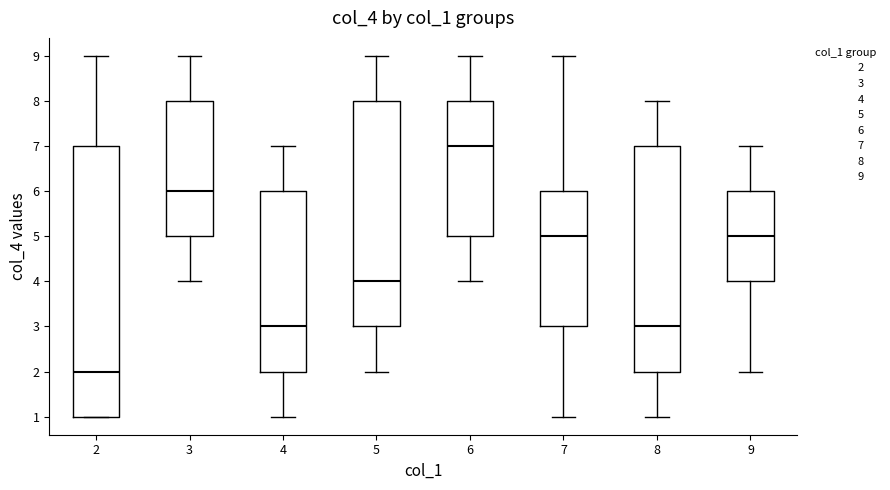

Reading left to right, transcribe this box plot: for each box, give where its median line is, the range the box spans, and where its two whiskers end, as read against the y-axis. The values are not printed on the chart, so give them approximately, as read against the axis.

2: median 2, box 1 to 7, whiskers 1 to 9
3: median 6, box 5 to 8, whiskers 4 to 9
4: median 3, box 2 to 6, whiskers 1 to 7
5: median 4, box 3 to 8, whiskers 2 to 9
6: median 7, box 5 to 8, whiskers 4 to 9
7: median 5, box 3 to 6, whiskers 1 to 9
8: median 3, box 2 to 7, whiskers 1 to 8
9: median 5, box 4 to 6, whiskers 2 to 7